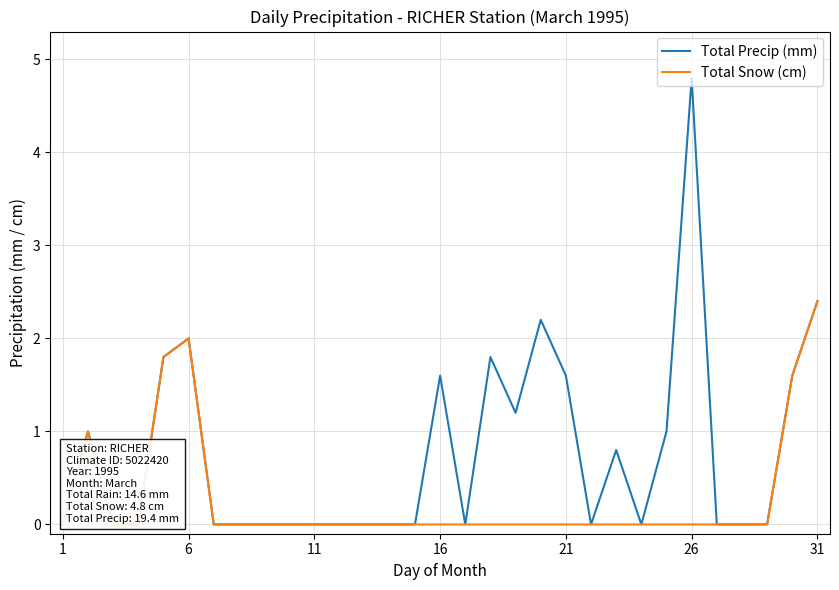

What is the highest value of the Total Snow (cm) series?

2.4